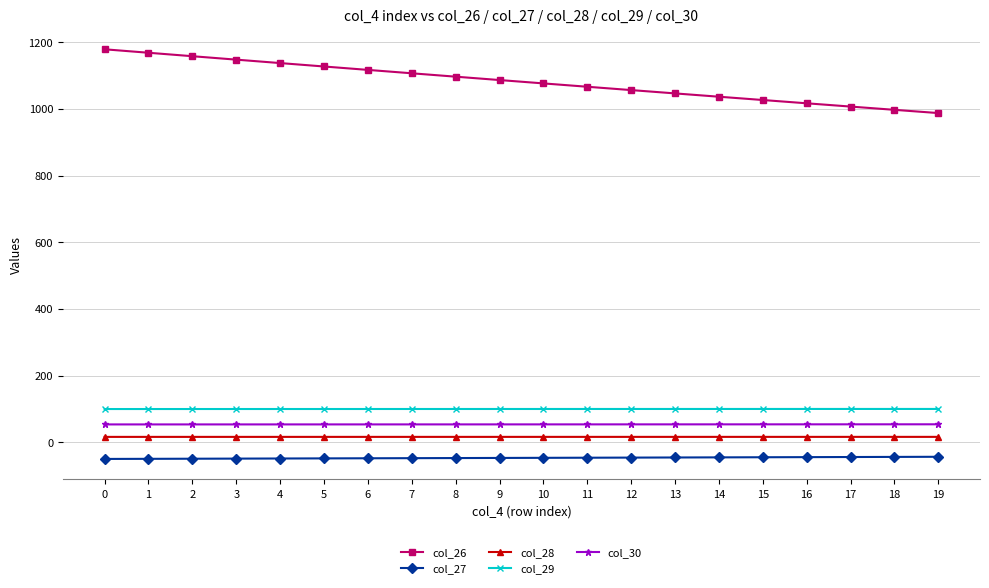

Which series has the largest range (max minus min)?

col_26